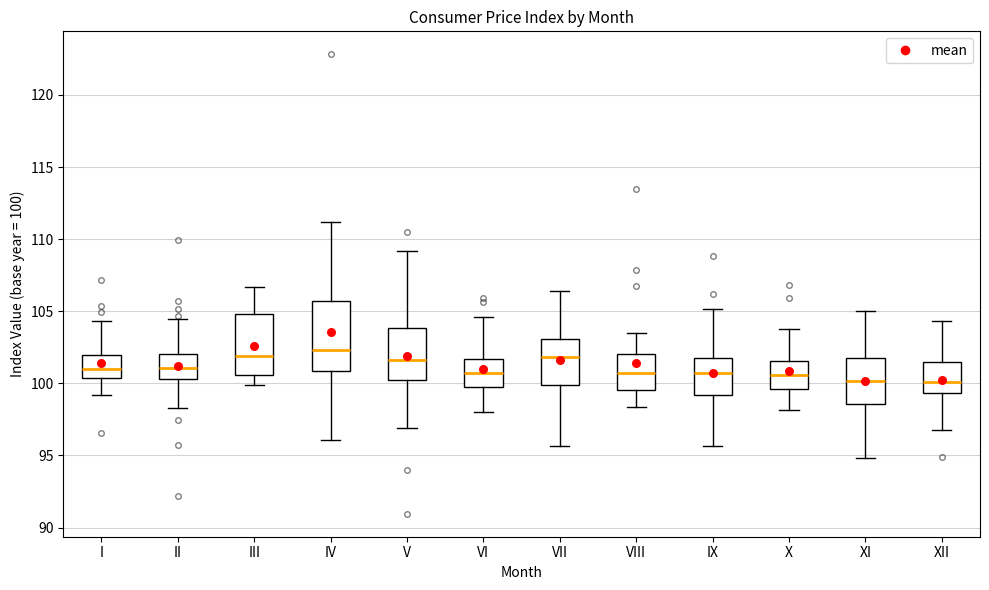

Reading left to right, read every box against the y-axis: the position of its median line, the range the box covers, and the ends of its whiskers. The values are not printed on the chart, so give them approximately, as read against the axis.

I: median 101.0, box 100.5 to 102.0, whiskers 99.0 to 104.5
II: median 101.0, box 100.5 to 102.0, whiskers 98.5 to 104.5
III: median 102.0, box 100.5 to 105.0, whiskers 100.0 to 106.5
IV: median 102.5, box 101.0 to 105.5, whiskers 96.0 to 111.0
V: median 101.5, box 100.0 to 104.0, whiskers 97.0 to 109.0
VI: median 100.5, box 99.5 to 101.5, whiskers 98.0 to 104.5
VII: median 102.0, box 100.0 to 103.0, whiskers 95.5 to 106.5
VIII: median 100.5, box 99.5 to 102.0, whiskers 98.5 to 103.5
IX: median 100.5, box 99.0 to 101.5, whiskers 95.5 to 105.0
X: median 100.5, box 99.5 to 101.5, whiskers 98.0 to 103.5
XI: median 100.0, box 98.5 to 102.0, whiskers 95.0 to 105.0
XII: median 100.0, box 99.5 to 101.5, whiskers 96.5 to 104.5